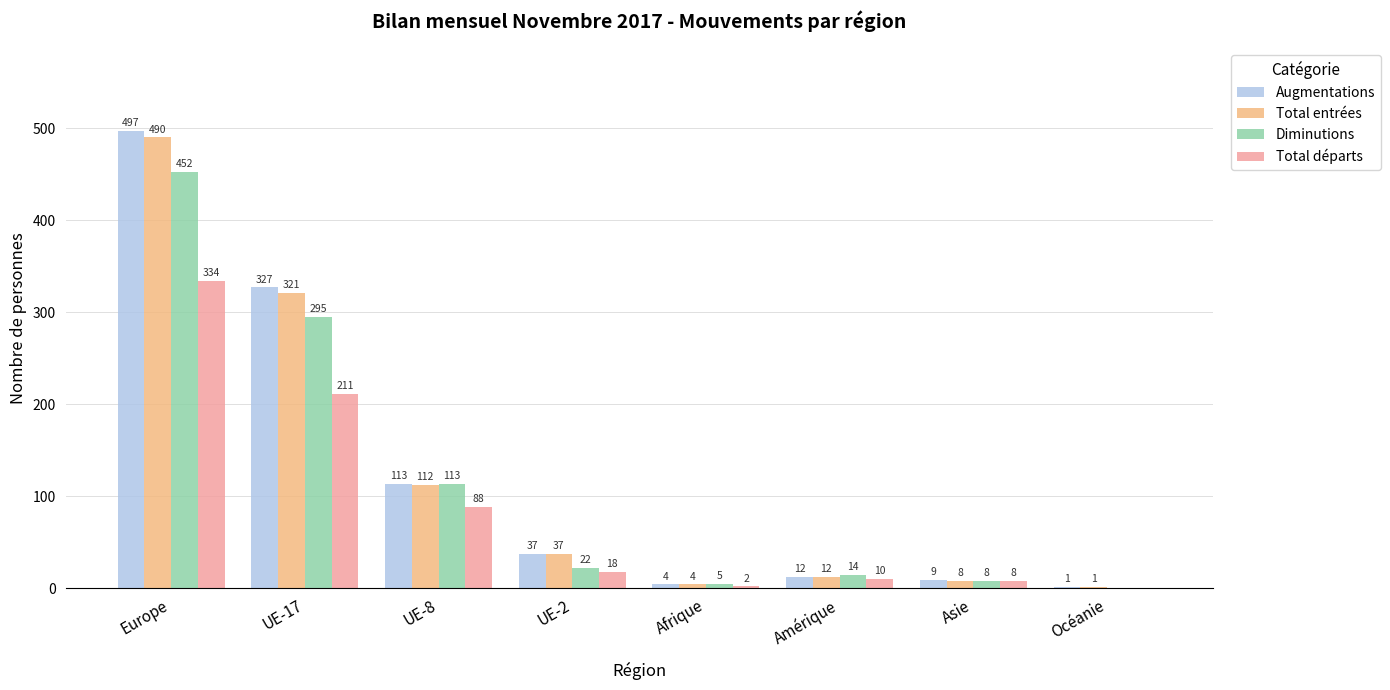

What are all the series names shown in the legend?

Augmentations, Total entrées, Diminutions, Total départs